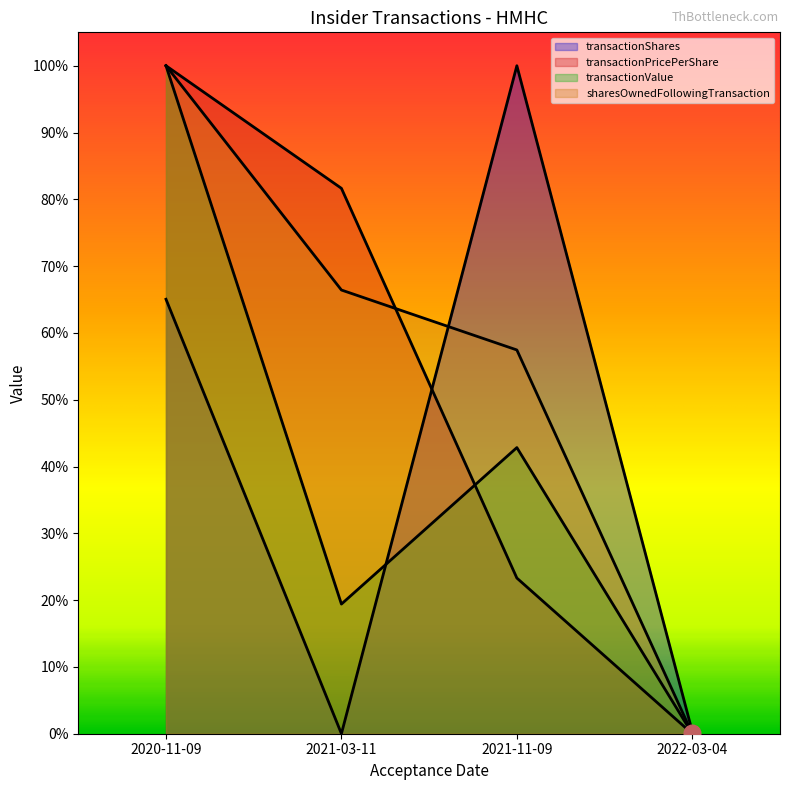

True or false: transactionPricePerShare has more than 2 points higher than both neighbors.

False